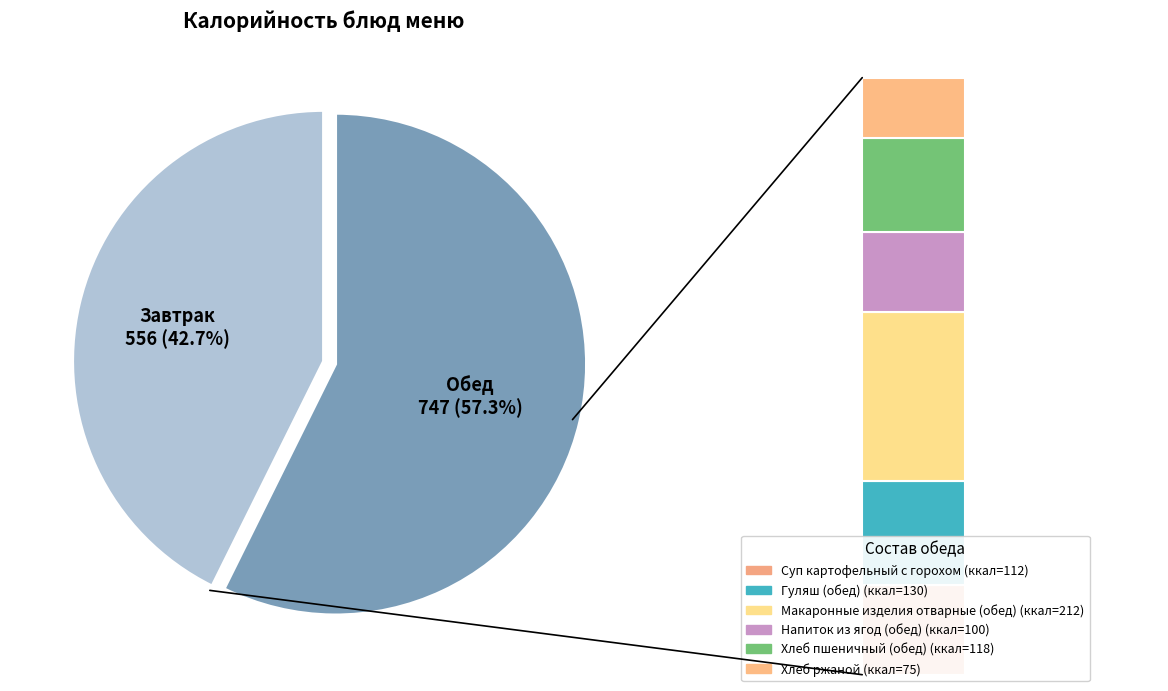

Which has a higher value, Гуляш (обед) or Макаронные изделия отварные (завтрак)?

Макаронные изделия отварные (завтрак)